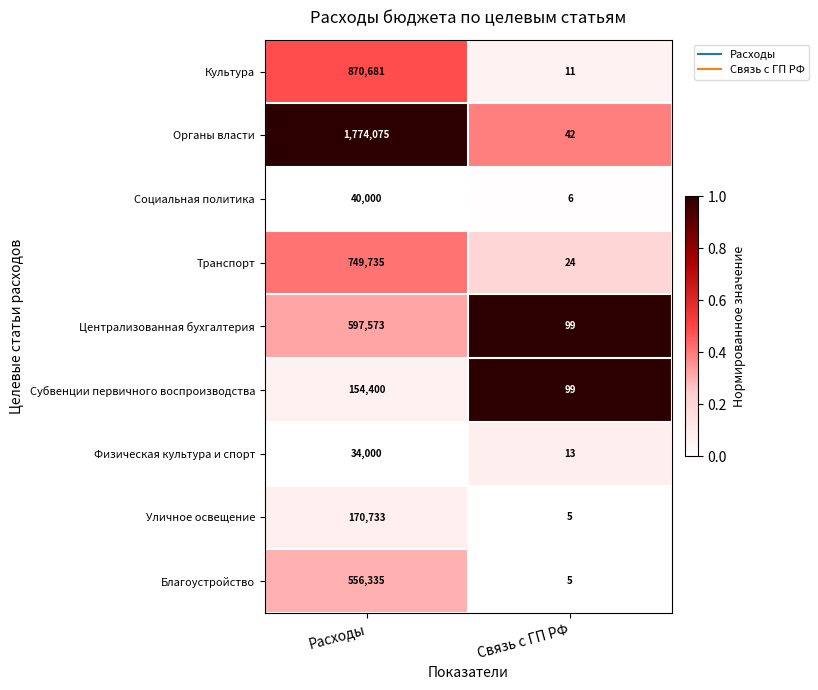

Reading right to left, list all the values displayed in this chart.

Культура: Связь с ГП РФ=11	Расходы=870681
Органы власти: Связь с ГП РФ=42	Расходы=1774075
Социальная политика: Связь с ГП РФ=6	Расходы=40000
Транспорт: Связь с ГП РФ=24	Расходы=749735
Централизованная бухгалтерия: Связь с ГП РФ=99	Расходы=597573
Субвенции первичного воспроизводства: Связь с ГП РФ=99	Расходы=154400
Физическая культура и спорт: Связь с ГП РФ=13	Расходы=34000
Уличное освещение: Связь с ГП РФ=5	Расходы=170733
Благоустройство: Связь с ГП РФ=5	Расходы=556335